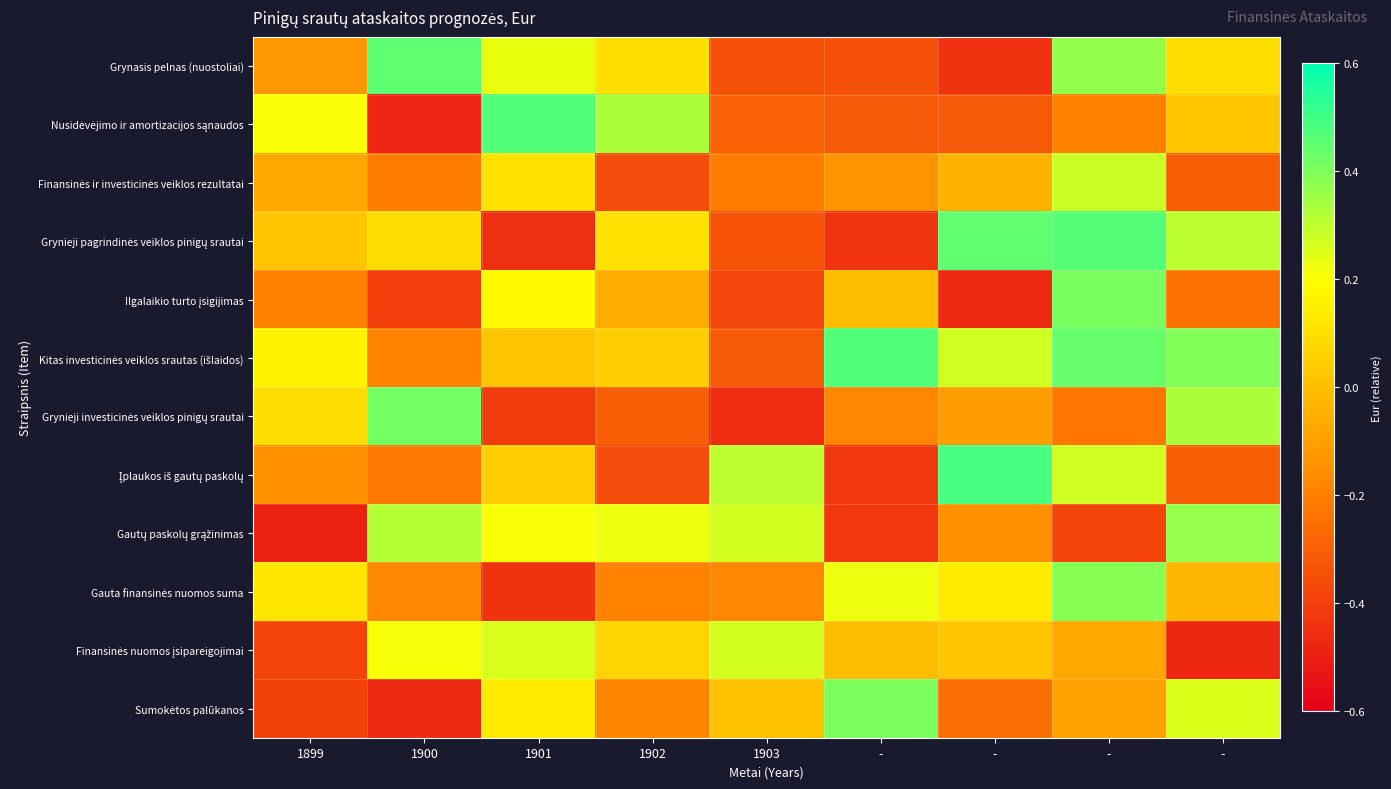

Between 1900 and 1899, which is larger?

1900